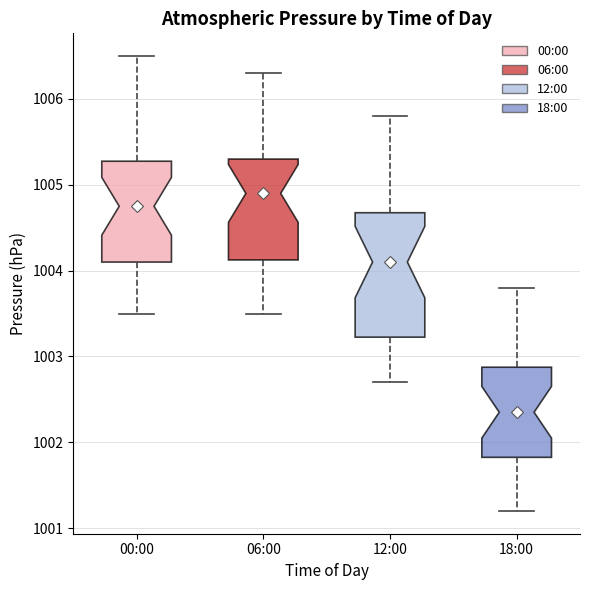

Reading left to right, transcribe this box plot: for each box, give where its median line is, the range the box spans, and where its two whiskers end, as read against the y-axis. The values are not printed on the chart, so give them approximately, as read against the axis.

00:00: median 1004.8, box 1004.1 to 1005.3, whiskers 1003.5 to 1006.5
06:00: median 1004.9, box 1004.1 to 1005.3, whiskers 1003.5 to 1006.3
12:00: median 1004.1, box 1003.2 to 1004.7, whiskers 1002.7 to 1005.8
18:00: median 1002.4, box 1001.8 to 1002.9, whiskers 1001.2 to 1003.8